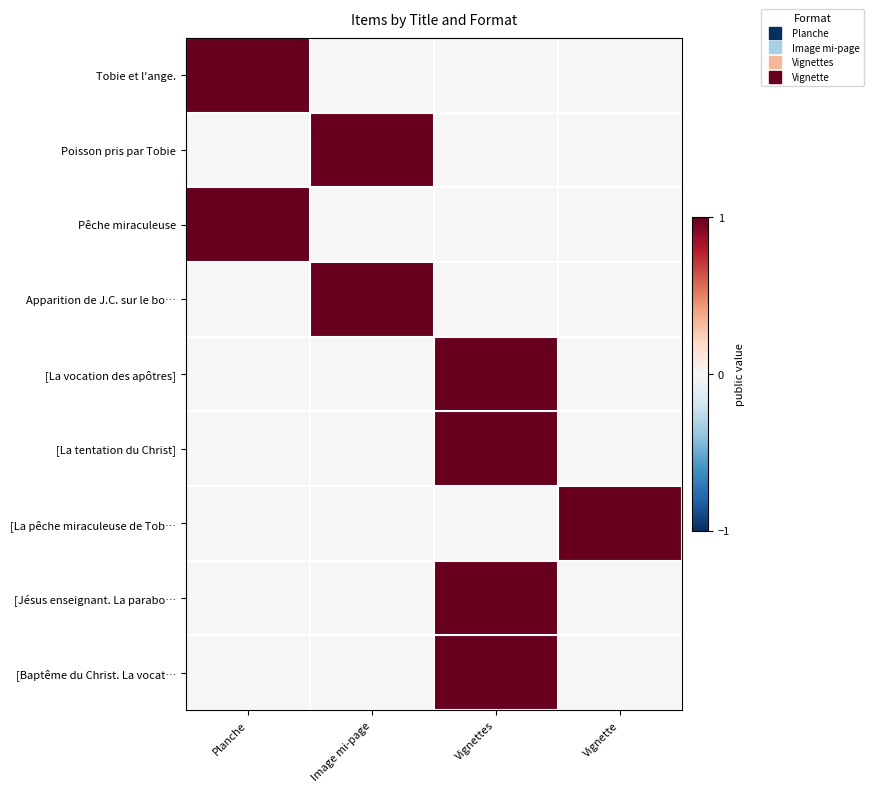

Reading left to right, what are all the values shown in this chart?

Tobie et l'ange.: Planche=1	Image mi-page=0	Vignettes=0	Vignette=0
Poisson pris par Tobie: Planche=0	Image mi-page=1	Vignettes=0	Vignette=0
Pêche miraculeuse: Planche=1	Image mi-page=0	Vignettes=0	Vignette=0
Apparition de J.C. sur le bo…: Planche=0	Image mi-page=1	Vignettes=0	Vignette=0
[La vocation des apôtres]: Planche=0	Image mi-page=0	Vignettes=1	Vignette=0
[La tentation du Christ]: Planche=0	Image mi-page=0	Vignettes=1	Vignette=0
[La pêche miraculeuse de Tob…: Planche=0	Image mi-page=0	Vignettes=0	Vignette=1
[Jésus enseignant. La parabo…: Planche=0	Image mi-page=0	Vignettes=1	Vignette=0
[Baptême du Christ. La vocat…: Planche=0	Image mi-page=0	Vignettes=1	Vignette=0